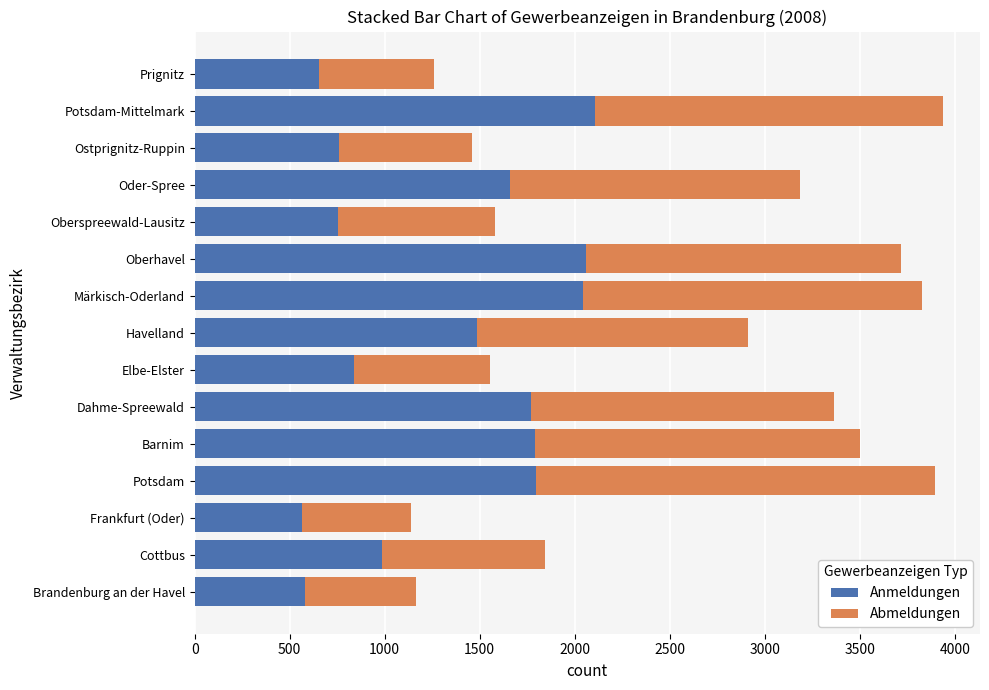

Is it true that Anmeldungen equals 1109 at Elbe-Elster?

False